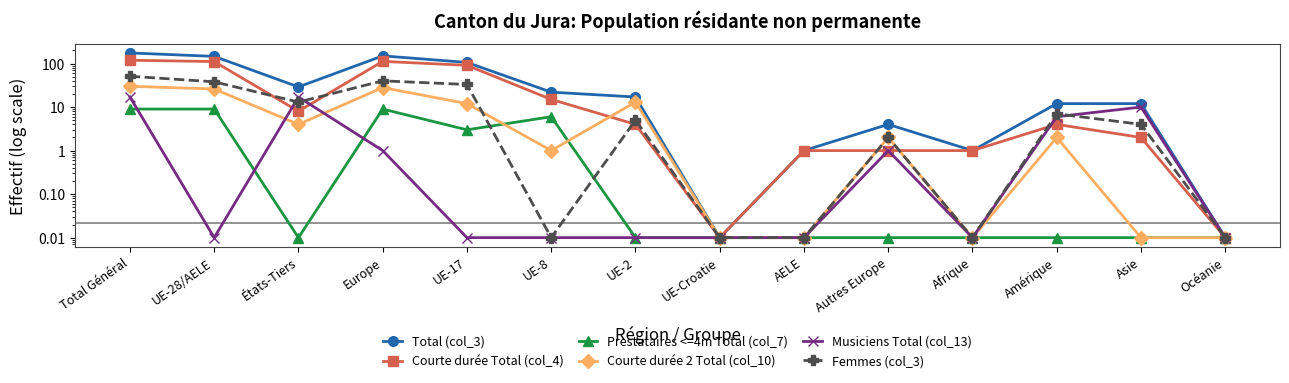

At UE-8, list the series in order from largest to smallest.

Total (col_3), Courte durée Total (col_4), Prestataires <=4m Total (col_7), Courte durée 2 Total (col_10), Musiciens Total (col_13), Femmes (col_3)